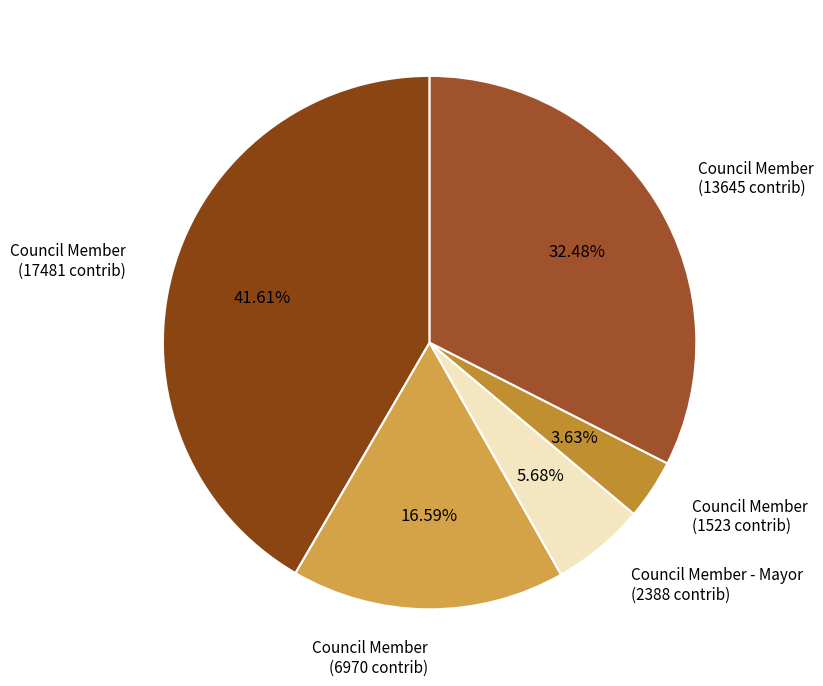

Which has a higher value, Council Member - Mayor (2388 contrib) or Council Member (13645 contrib)?

Council Member (13645 contrib)